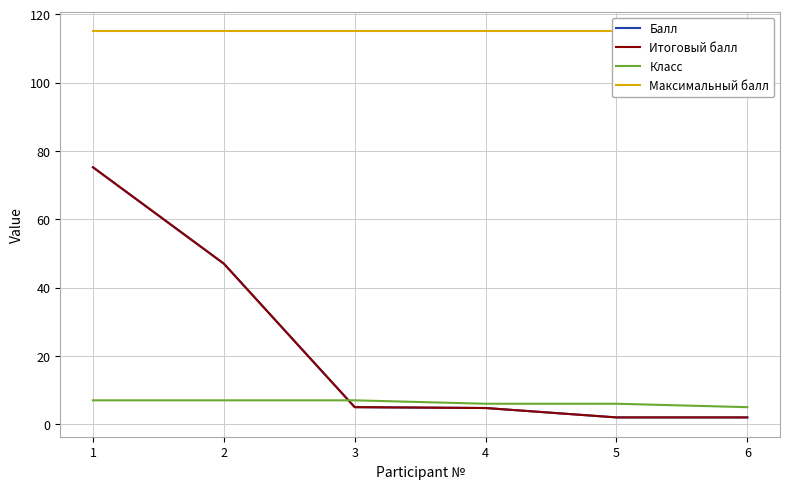

At which label does Балл reach its peak?

1